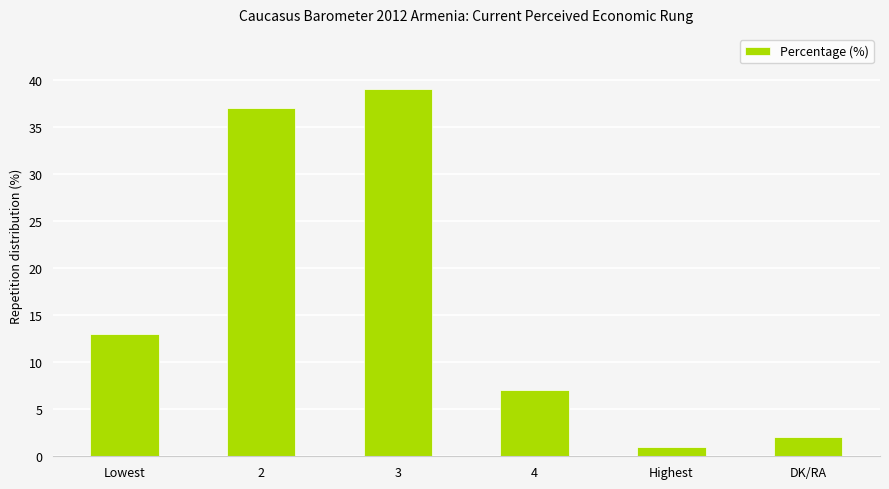

List the labels in order of value, smallest first.

Highest, DK/RA, 4, Lowest, 2, 3